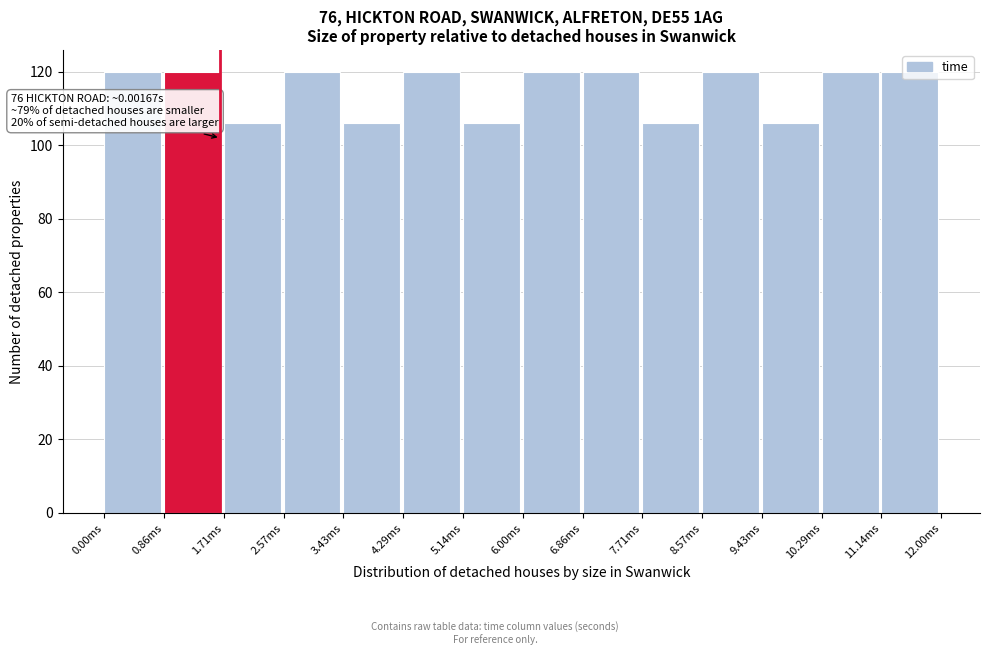

What is the change in value from 7.71ms to 8.57ms?

+14